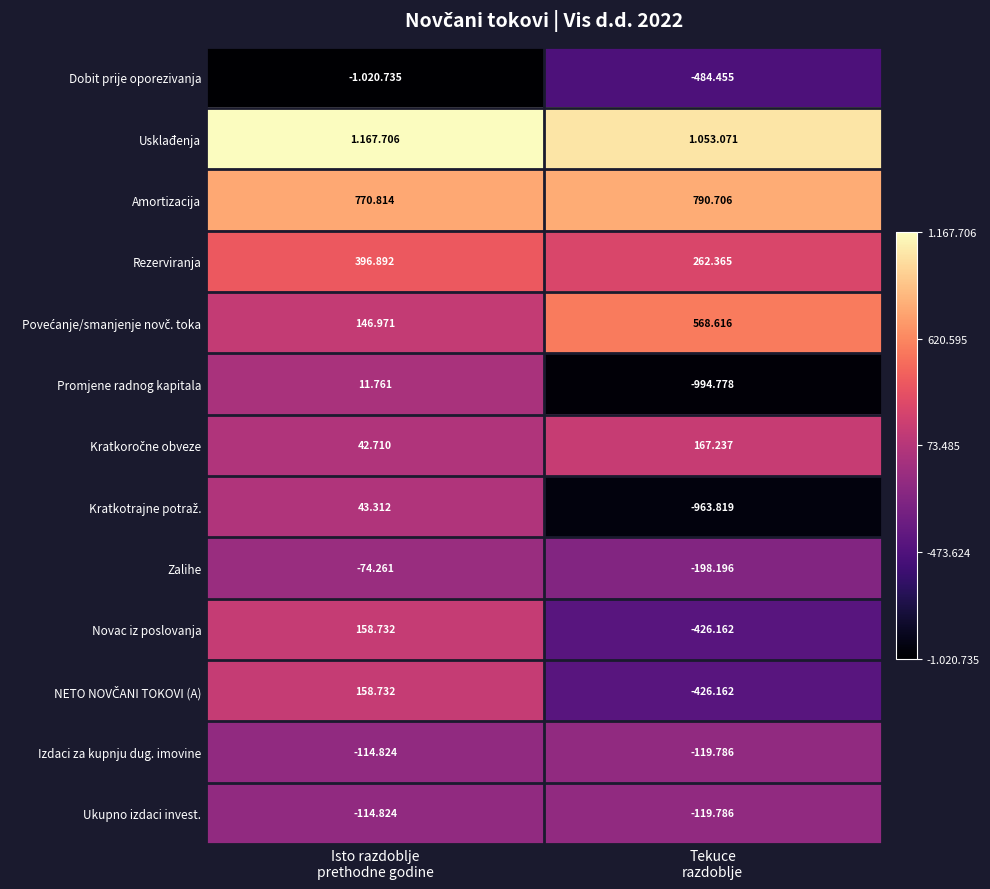

What is the greatest value displayed?

1167706